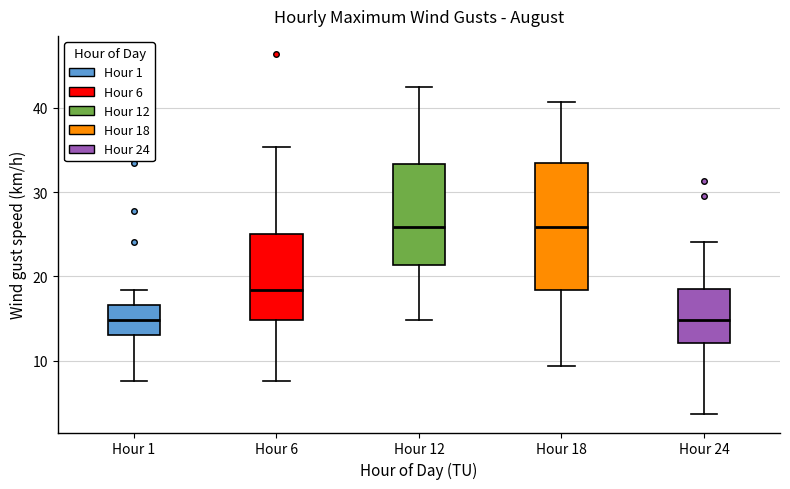

Reading left to right, read every box against the y-axis: the position of its median line, the range the box covers, and the ends of its whiskers. The values are not printed on the chart, so give them approximately, as read against the axis.

Hour 1: median 15, box 13 to 17, whiskers 8 to 18
Hour 6: median 18, box 15 to 25, whiskers 8 to 35
Hour 12: median 26, box 21 to 33, whiskers 15 to 43
Hour 18: median 26, box 18 to 34, whiskers 9 to 41
Hour 24: median 15, box 12 to 19, whiskers 4 to 24